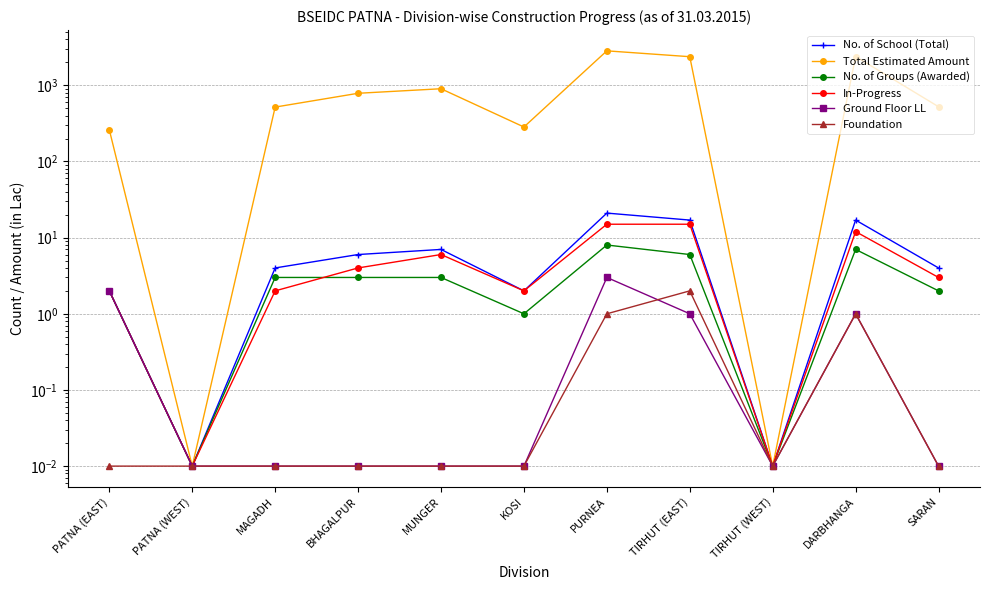

What is the total value across all series at TIRHUT (WEST)?

0.1